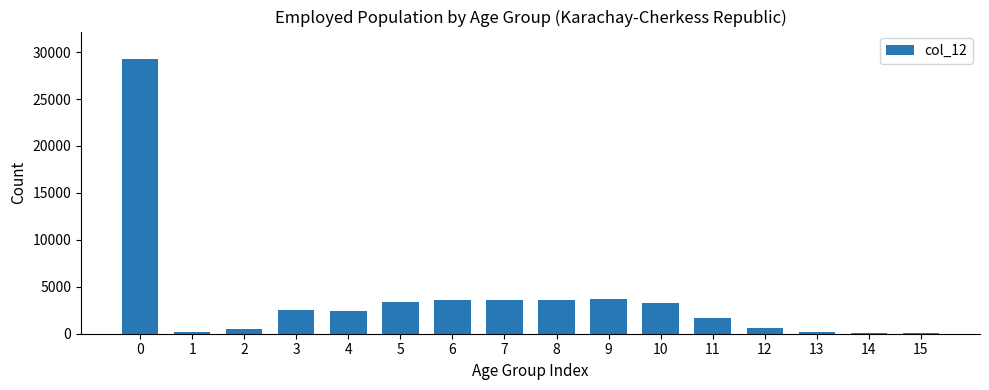

What is the sum of all values?

58532